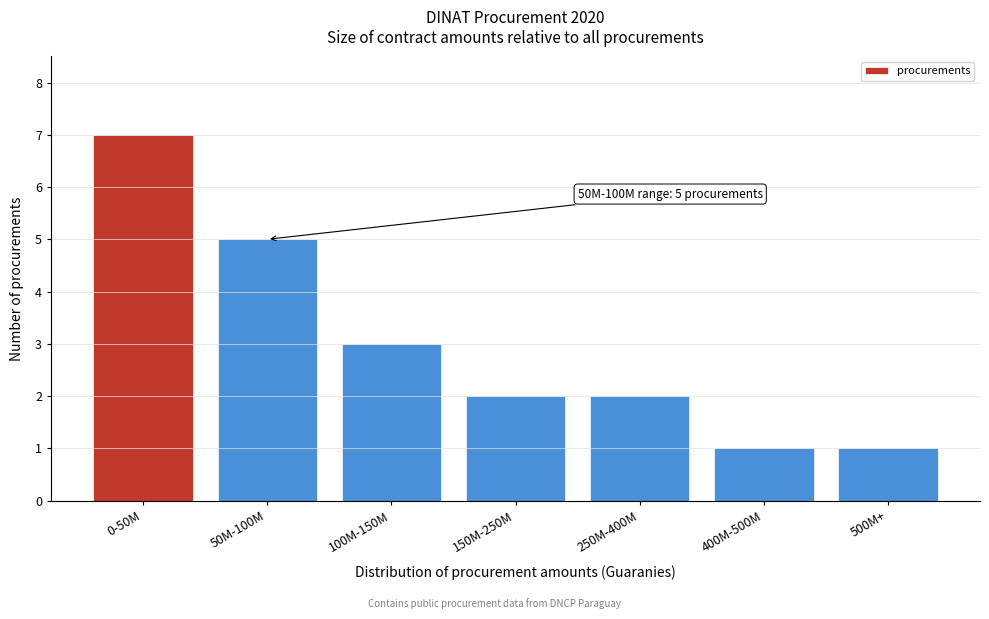

Reading right to left, list all the values displayed in this chart.

500M+=1	400M-500M=1	250M-400M=2	150M-250M=2	100M-150M=3	50M-100M=5	0-50M=7